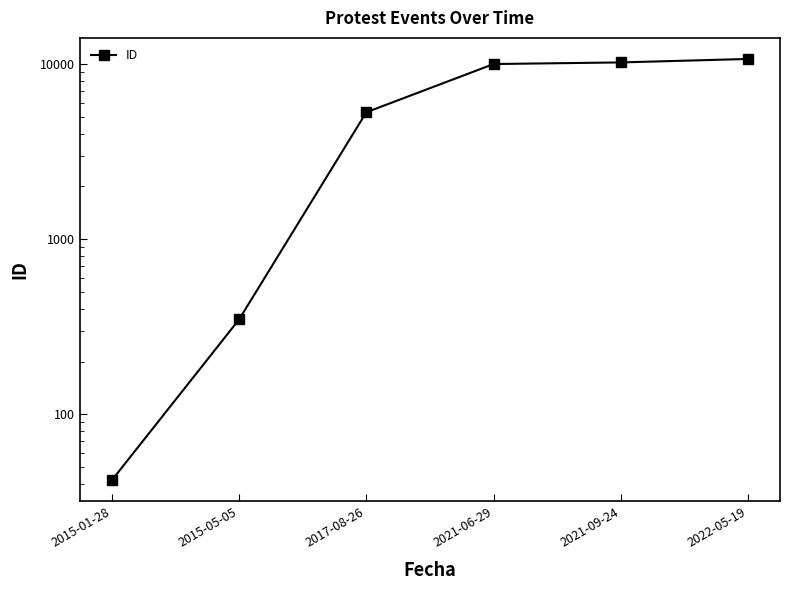

Reading left to right, what are all the values shown in this chart?

2015-01-28=42	2015-05-05=348	2017-08-26=5304	2021-06-29=10000	2021-09-24=10216	2022-05-19=10691